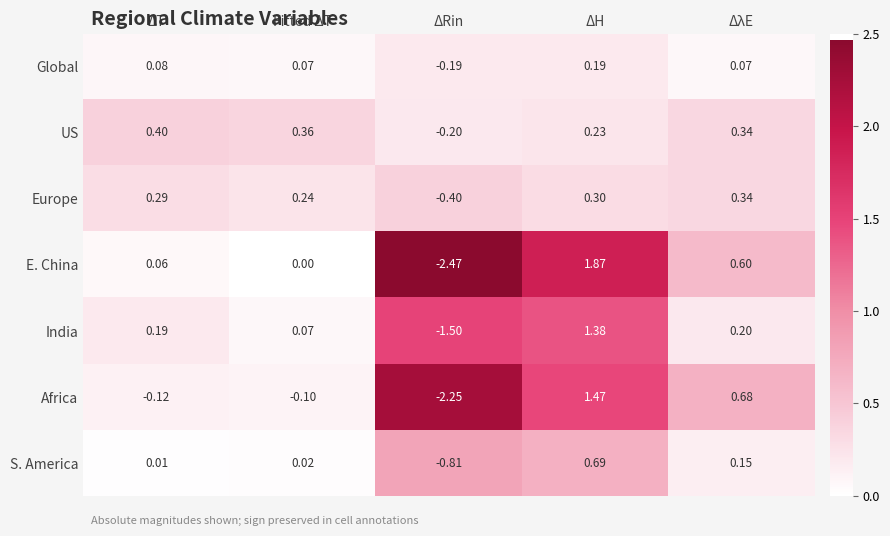

Which series has the widest spread of values?

E. China